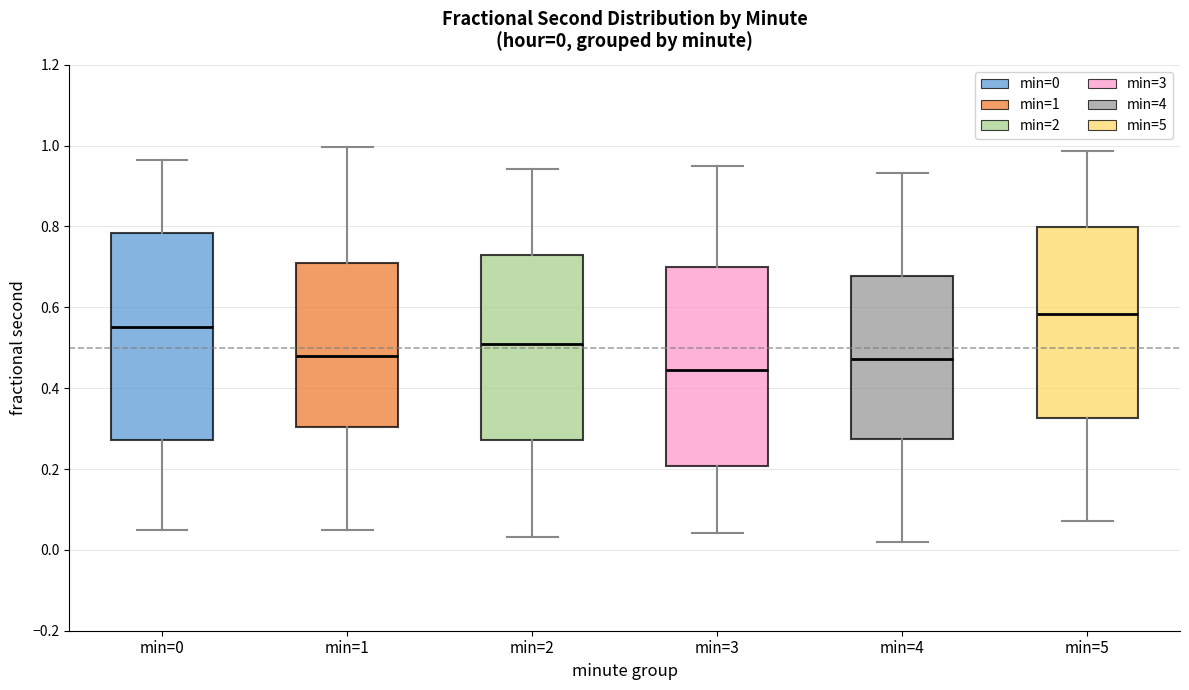

Which box has the highest median line?

min=5